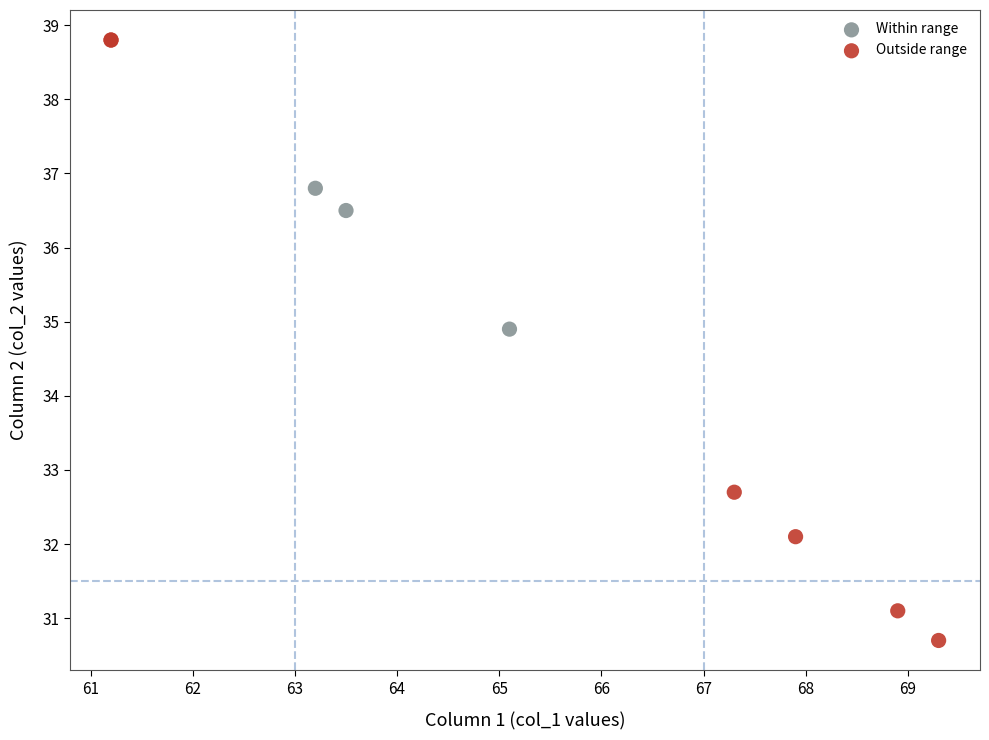

Which series has the largest Y range (max minus min)?

Outside range